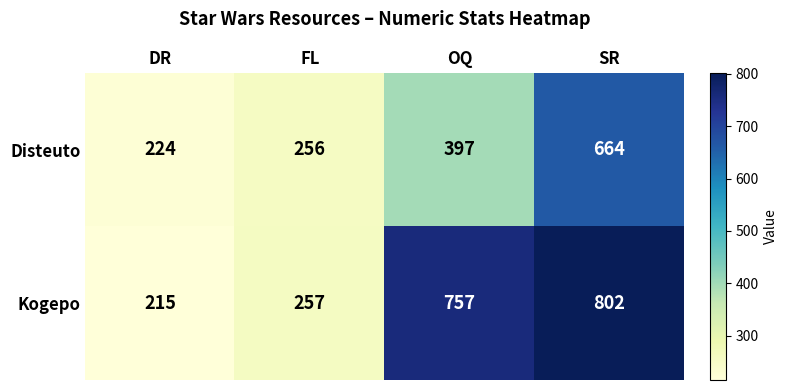

Rank the series by their average value, from lowest to highest.

Disteuto, Kogepo